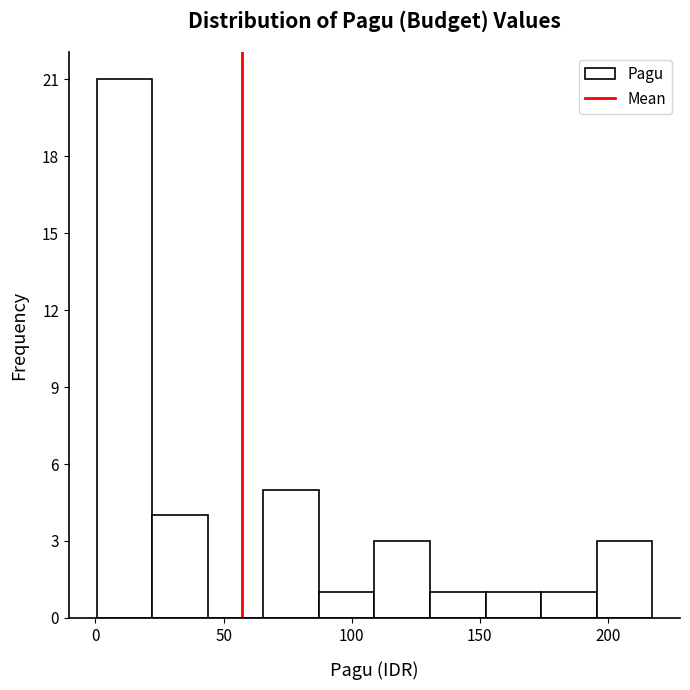

Reading left to right, list every bar in this chart as the range it spans on the x-axis followed by its height. Neither the bar edges nor the heights are printed on the chart, so give them approximately, as read against the axes.

0 to 20: 21
20 to 45: 4
45 to 65: 0
65 to 85: 5
85 to 110: 1
110 to 130: 3
130 to 150: 1
150 to 175: 1
175 to 195: 1
195 to 215: 3